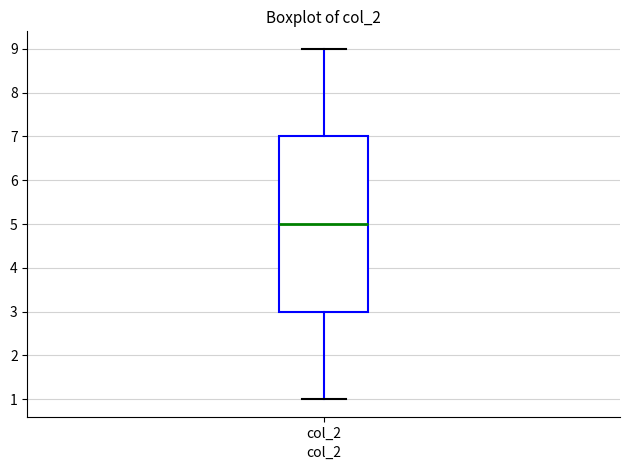

Where does the lower whisker of the box for col_2 end on the y-axis? The values are not printed on the chart, so give them approximately, as read against the axis.

1